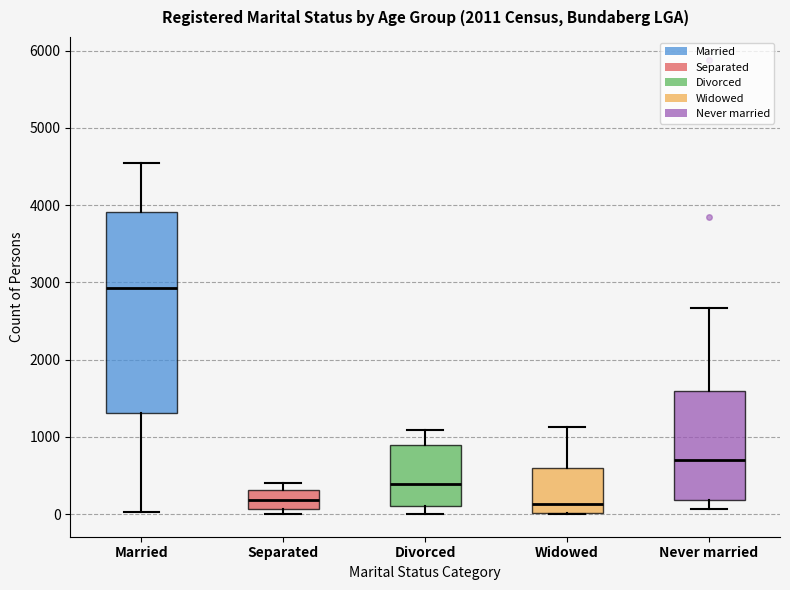

Reading left to right, transcribe this box plot: for each box, give where its median line is, the range the box spans, and where its two whiskers end, as read against the y-axis. The values are not printed on the chart, so give them approximately, as read against the axis.

Married: median 2900, box 1300 to 3900, whiskers 0 to 4500
Separated: median 200, box 100 to 300, whiskers 0 to 400
Divorced: median 400, box 100 to 900, whiskers 0 to 1100
Widowed: median 100, box 0 to 600, whiskers 0 to 1100
Never married: median 700, box 200 to 1600, whiskers 100 to 2700